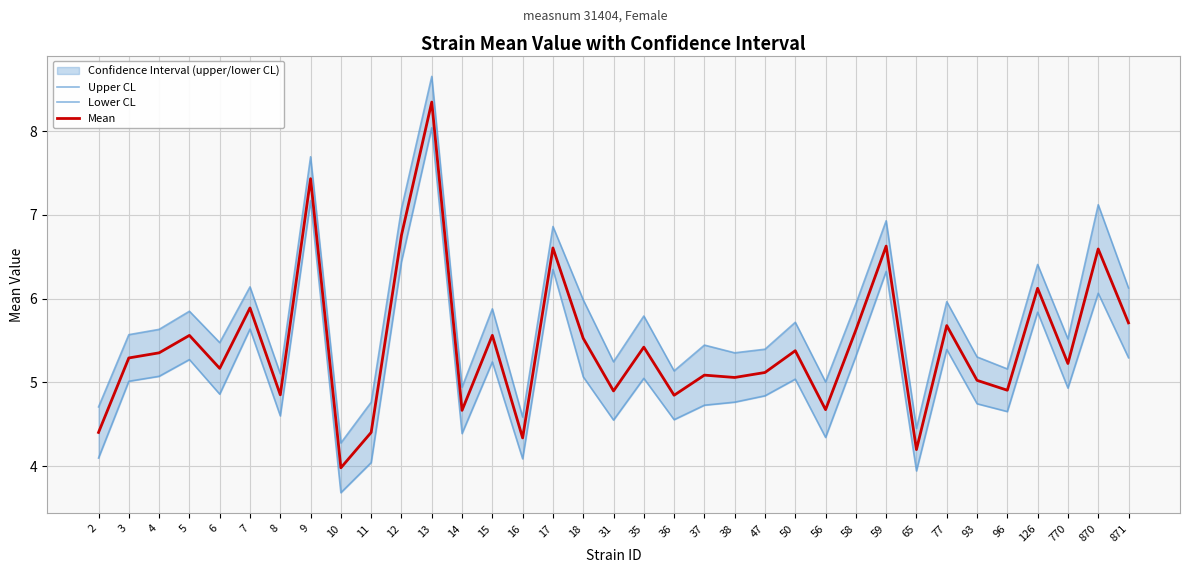

How many values in the Lower CL series exceed 5?

18